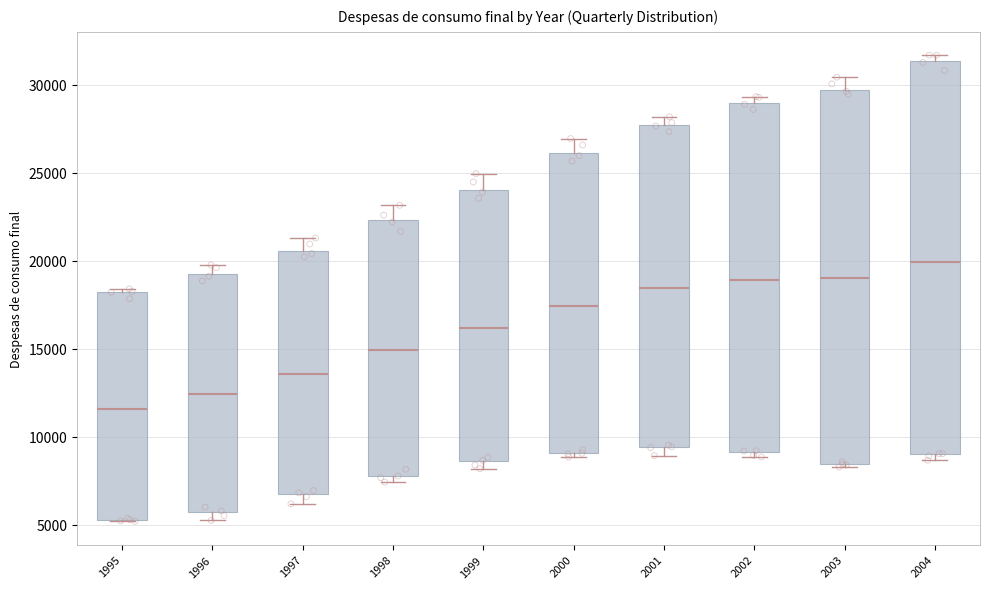

Where is the lower edge of the box at x = 1998 on the y-axis? The values are not printed on the chart, so give them approximately, as read against the axis.

7500